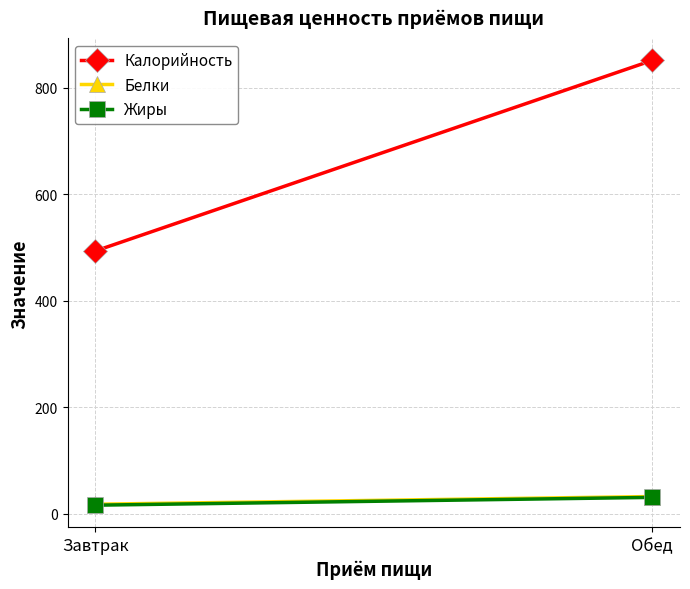

What is the difference between the maximum and minimum values in the Калорийность series?

357.9